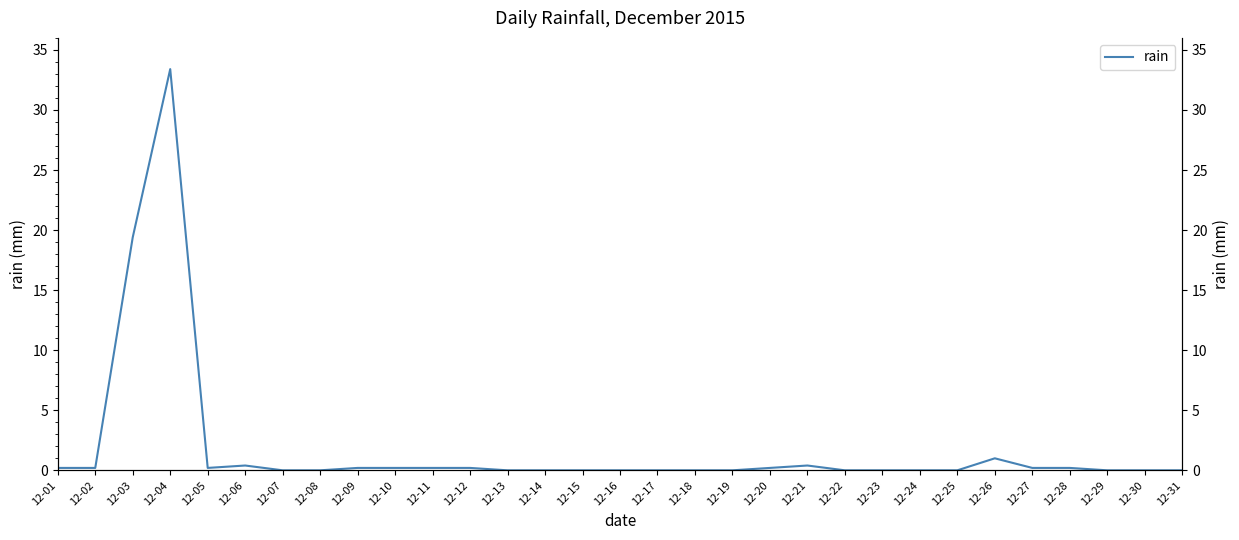

What is the change in value from 12-14 to 12-21?

+0.4